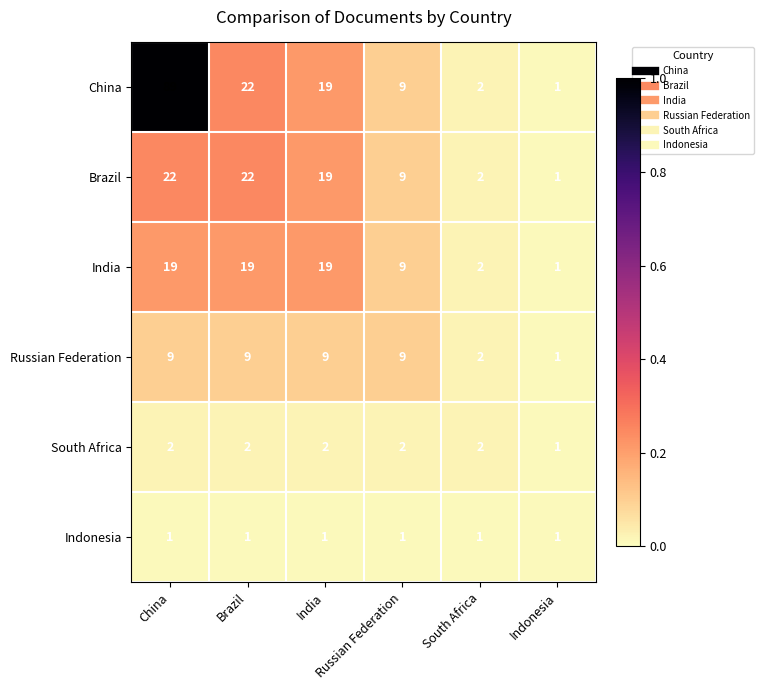

What is the total value across all series at South Africa?

11